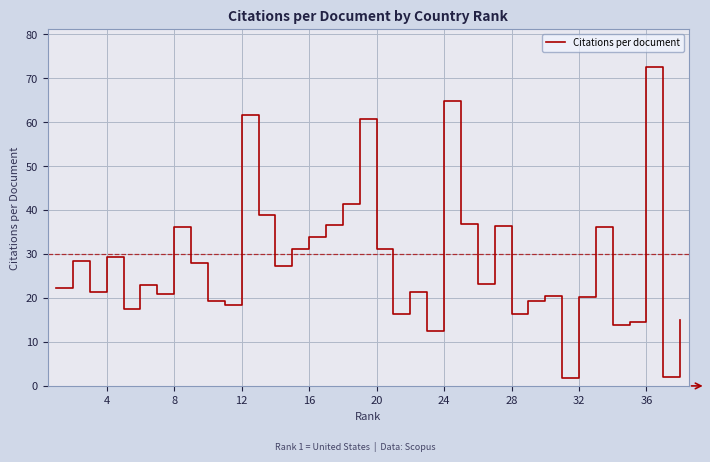

What is the maximum value shown in the chart?

72.5